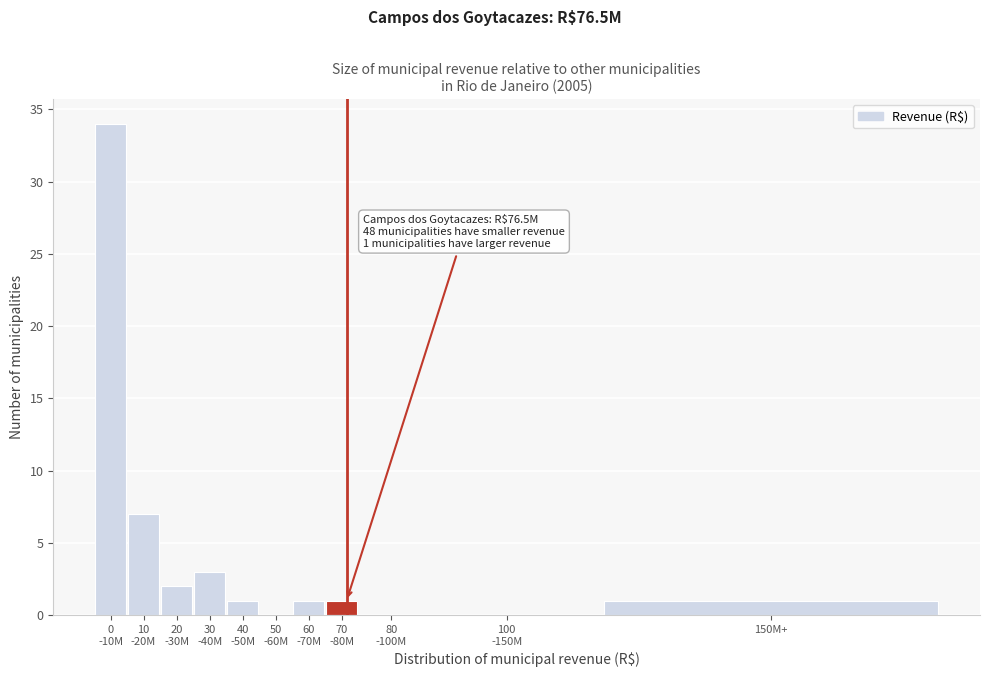

What is the sum of all values?

50